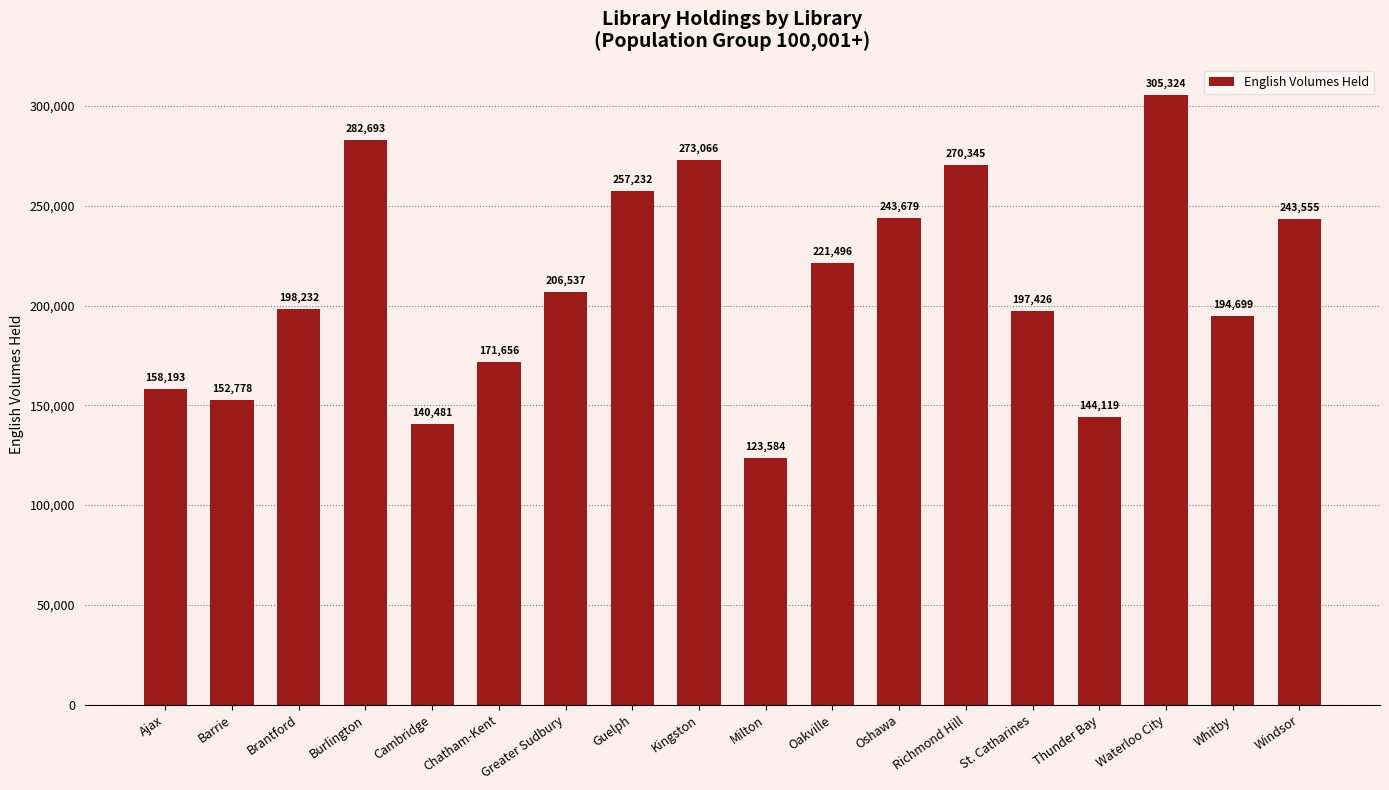

What is the change in value from Richmond Hill to Waterloo City?

+34979